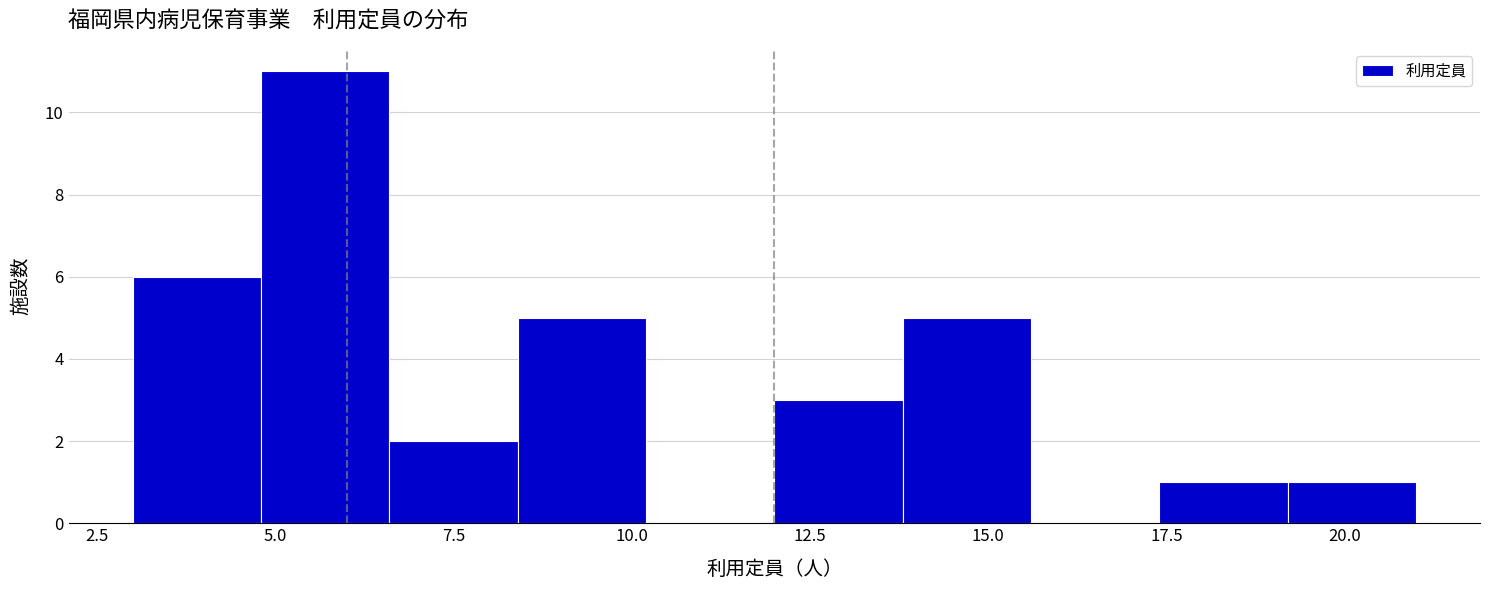

Read against the x-axis, roughly where is the centre of the tallest bar?

5.5